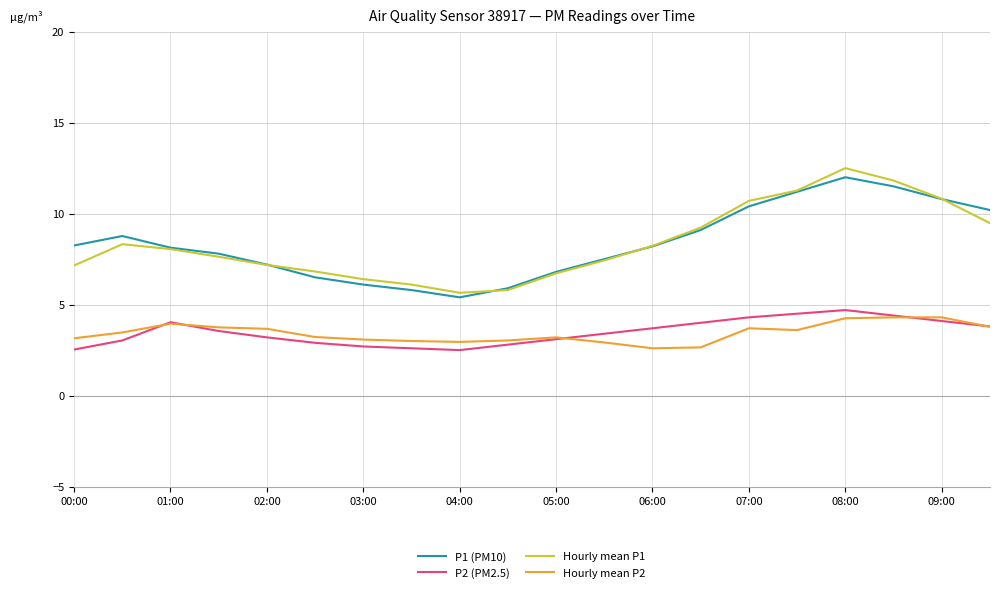

Which series has the widest spread of values?

Hourly mean P1